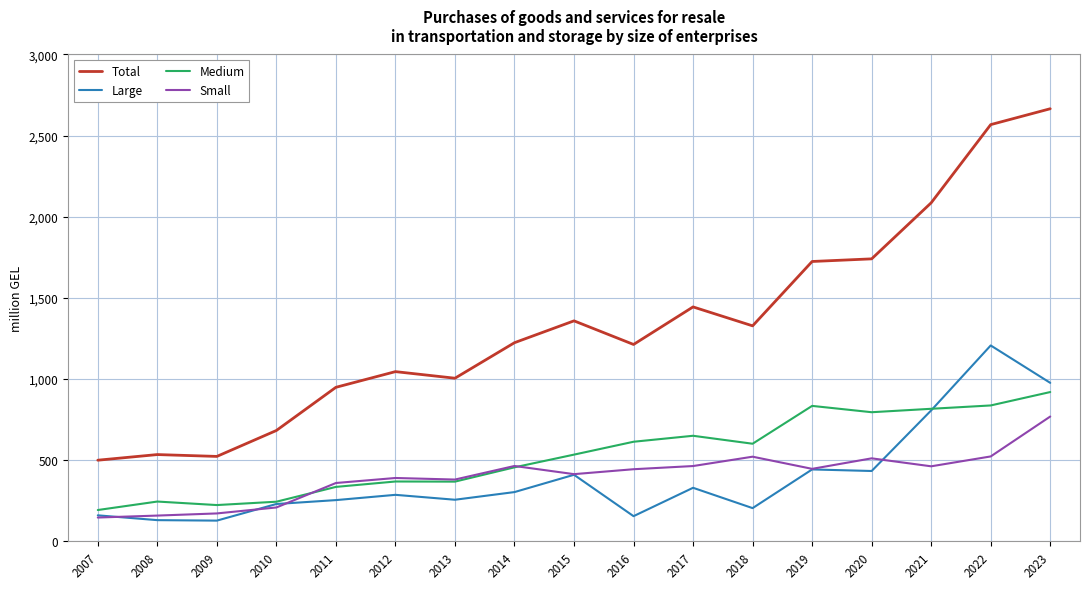

Which series has the widest spread of values?

Total